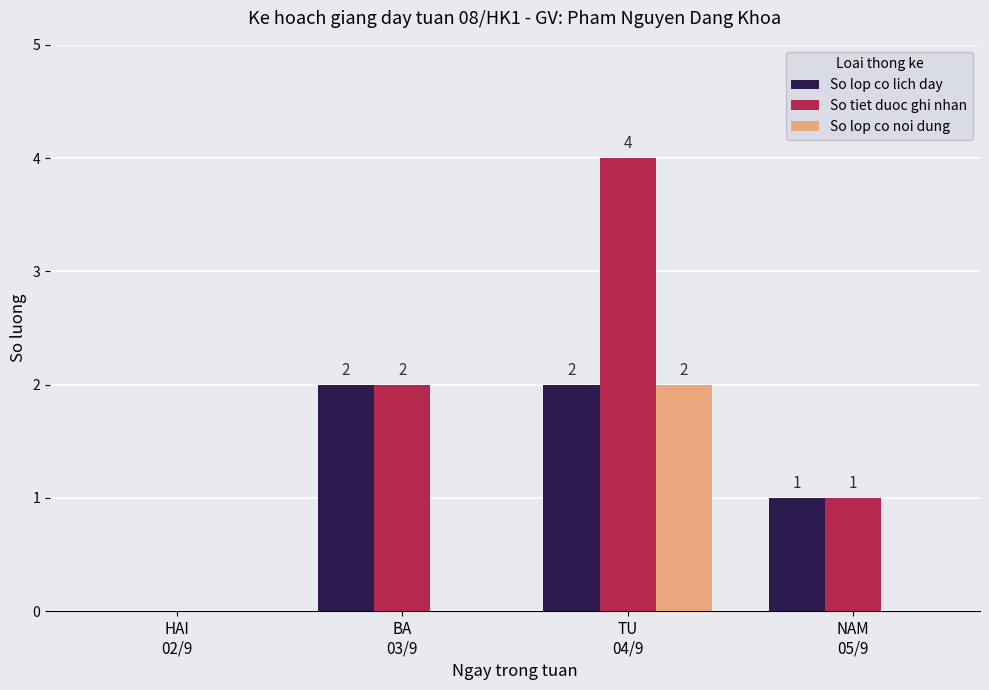

What is the sum of all So lop co lich day values?

5